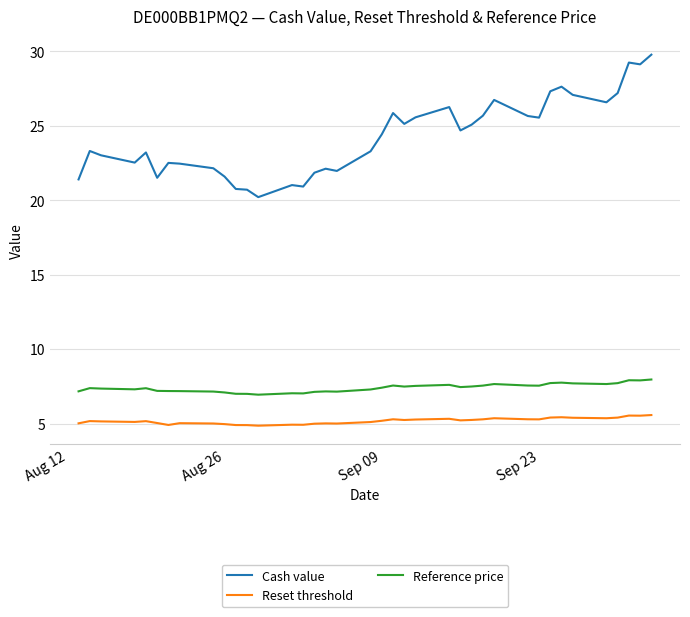

List the series in order of their peak value, lowest first.

Reset threshold, Reference price, Cash value